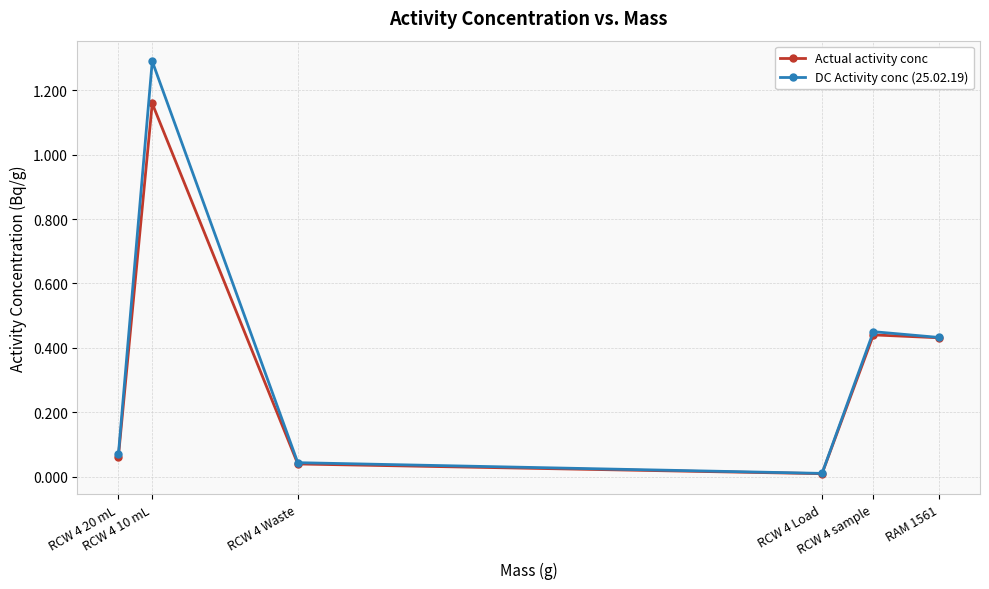

At which category does the chart reach its minimum across all series?

RCW 4 Load